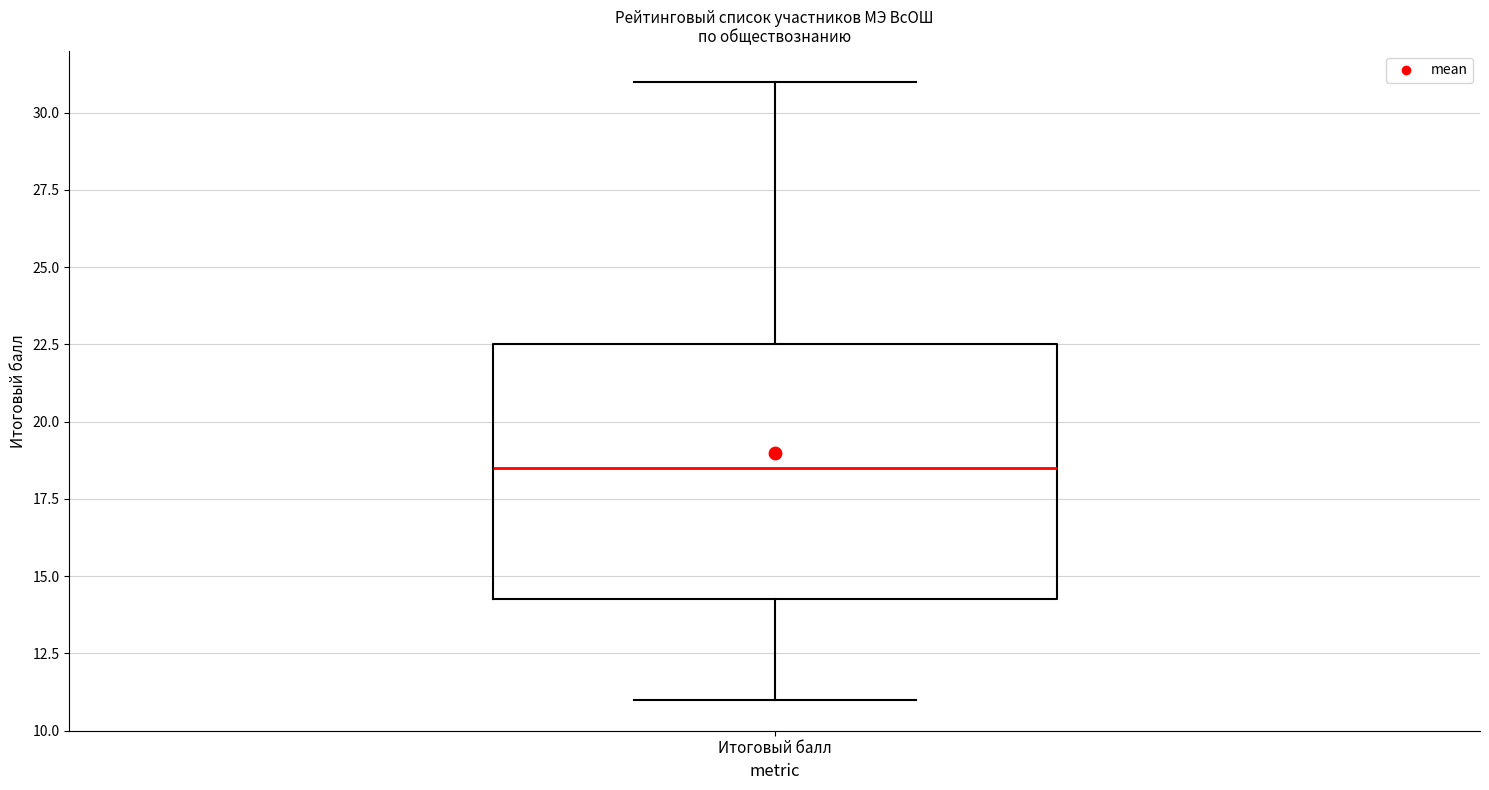

Transcribe this box plot: give where the median line is, the range the box spans, and where the two whiskers end, as read against the y-axis. The values are not printed on the chart, so give them approximately, as read against the axis.

median 18.5, box 14.5 to 22.5, whiskers 11.0 to 31.0